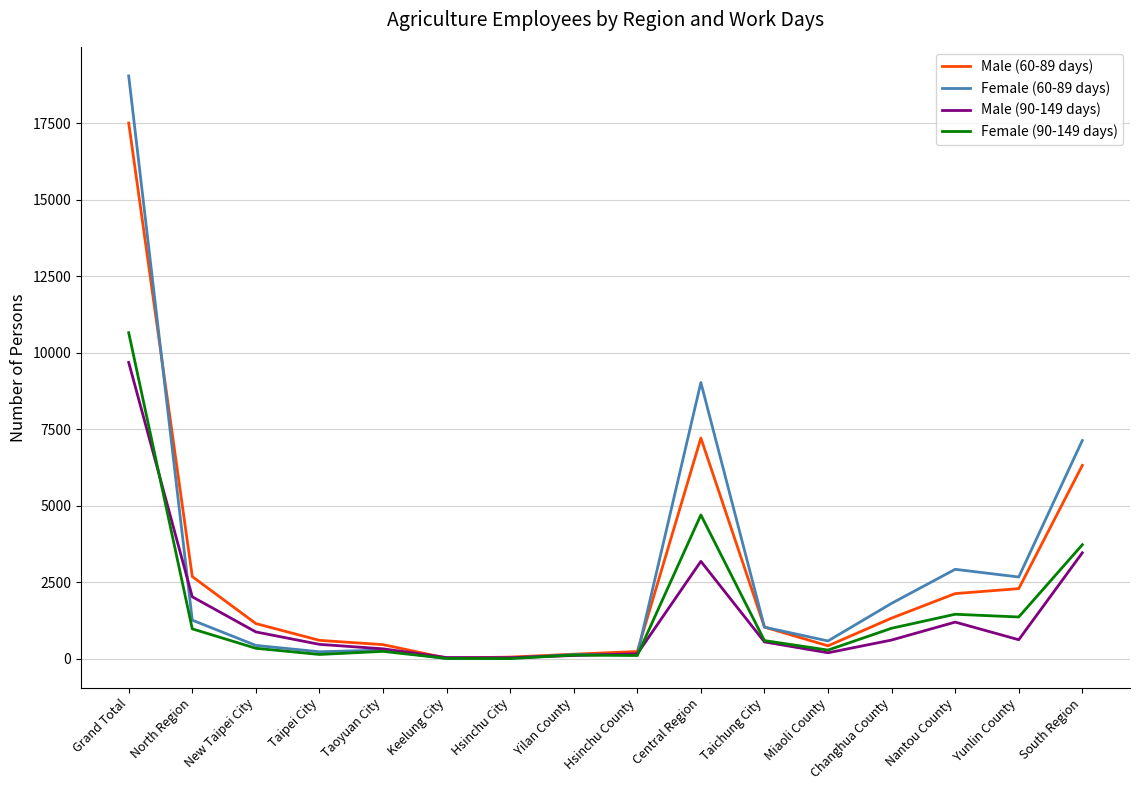

True or false: Male (60-89 days) and Female (60-89 days) intersect in this chart.

True